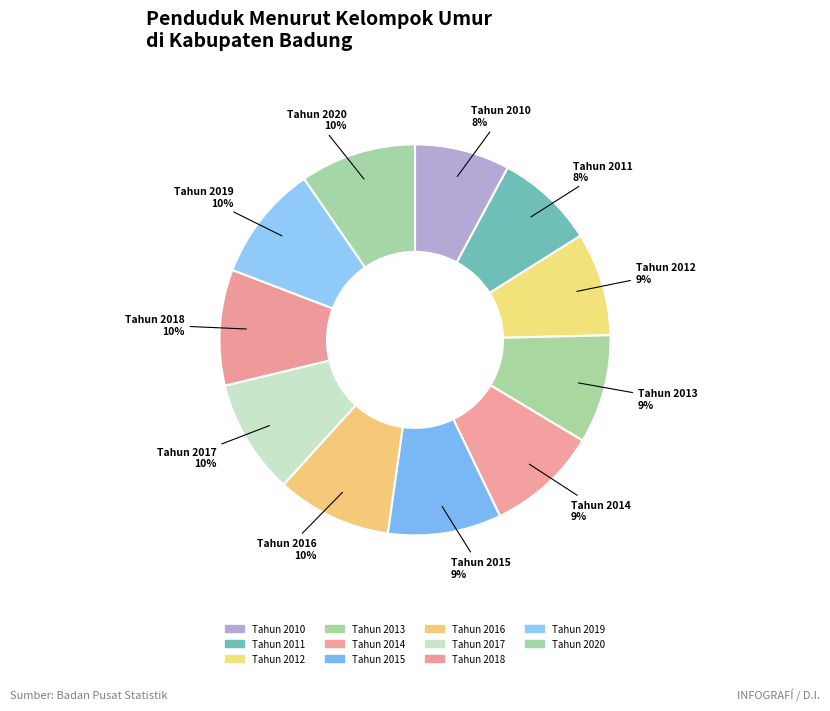

Is it true that Tahun 2012 is 9% of the pie?

True